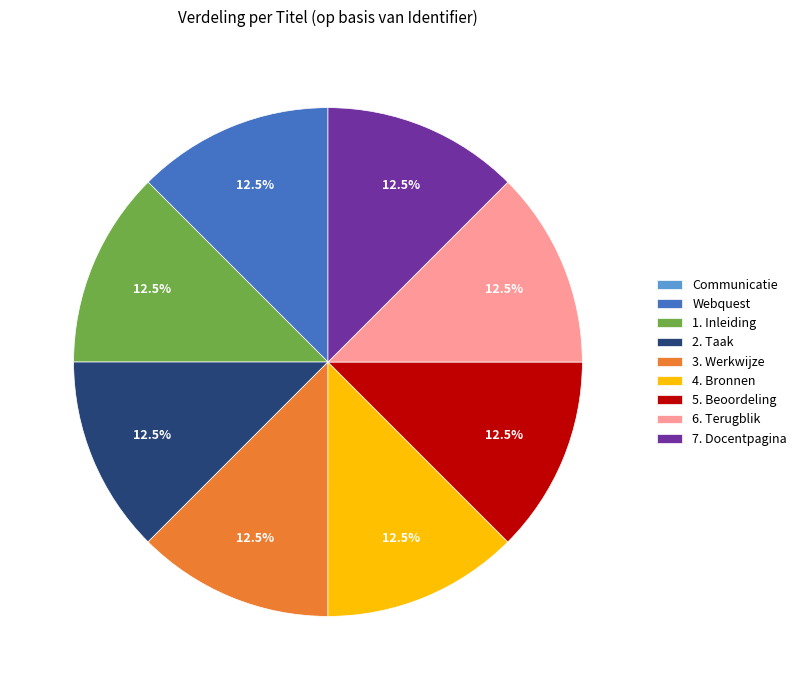

Is there a majority slice in this chart?

No